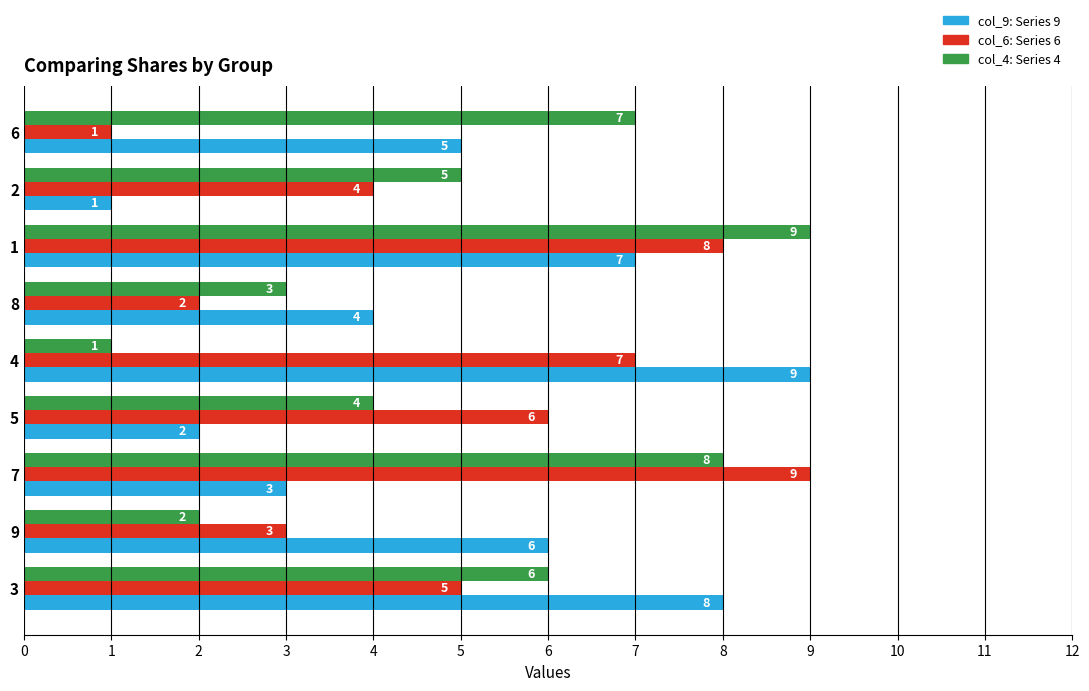

What is the greatest value displayed?

9